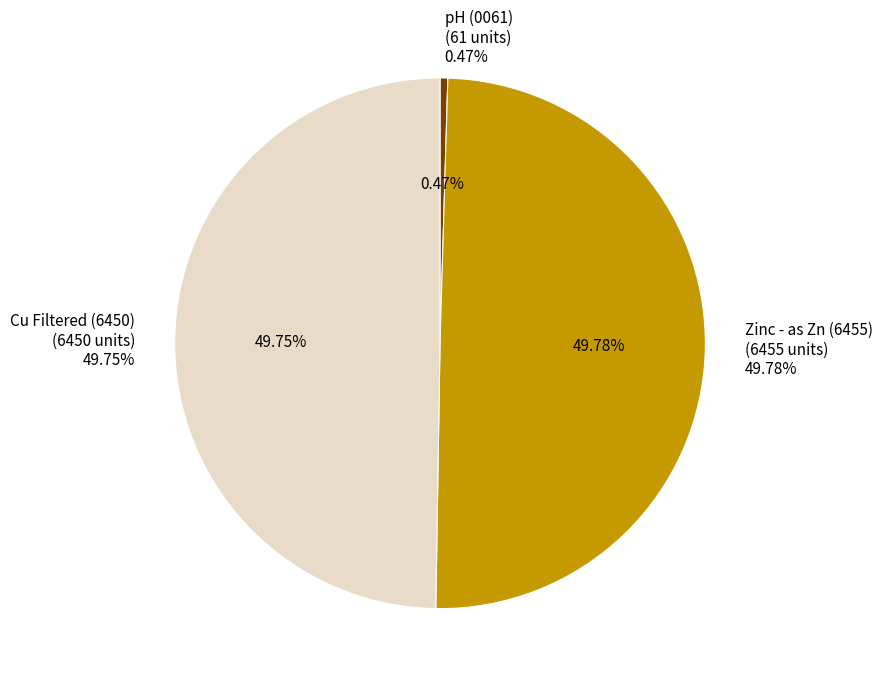

To the nearest percent, what is the average slice percentage?

33%